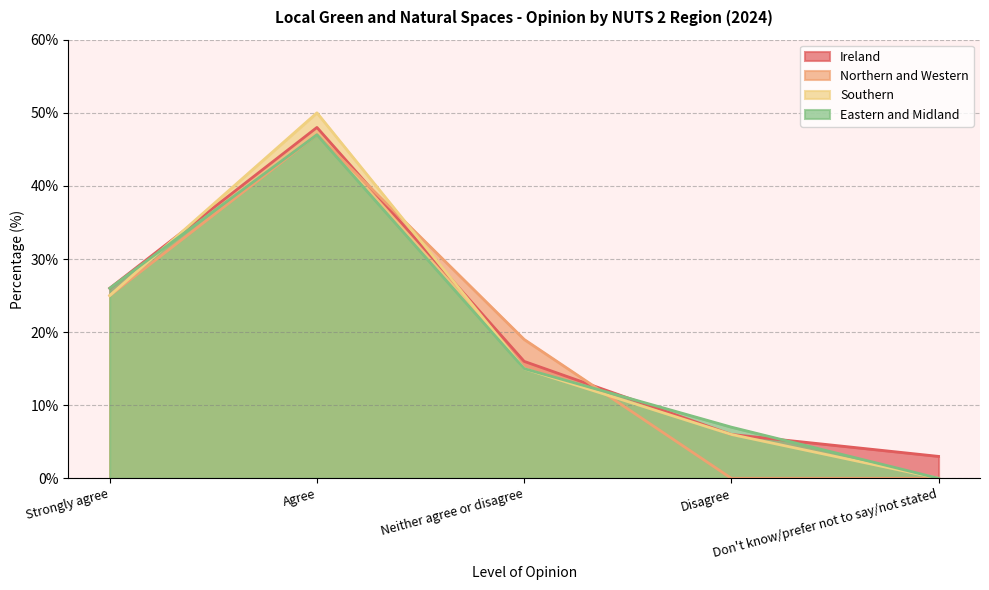

Reading left to right, list all the values displayed in this chart.

Ireland: 26	48	16	6	3
Northern and Western: 25	47	19	0	0
Southern: 25	50	15	6	0
Eastern and Midland: 26	47	15	7	0